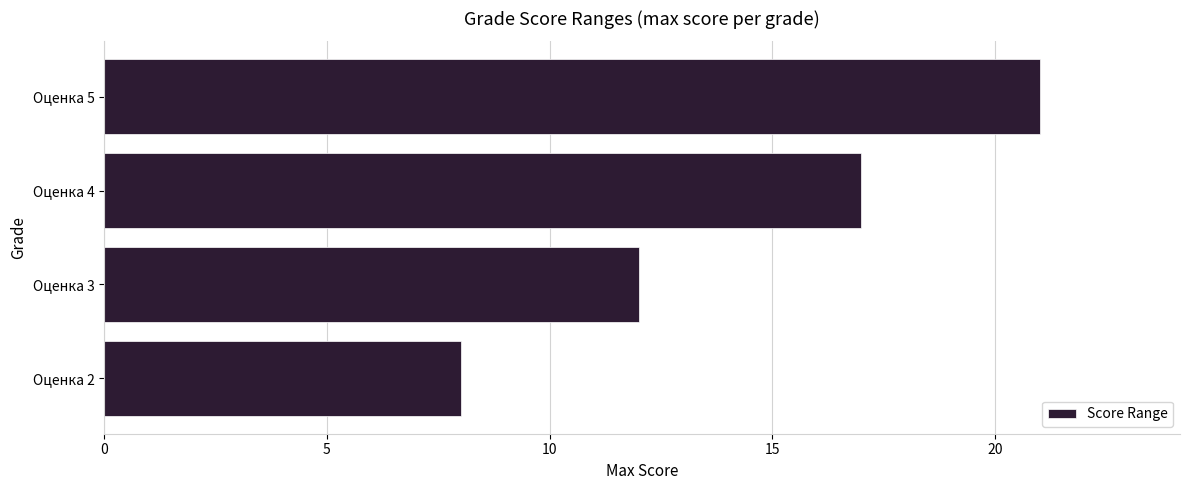

Reading bottom to top, transcribe all the data shown in this chart.

Оценка 2=8	Оценка 3=12	Оценка 4=17	Оценка 5=21